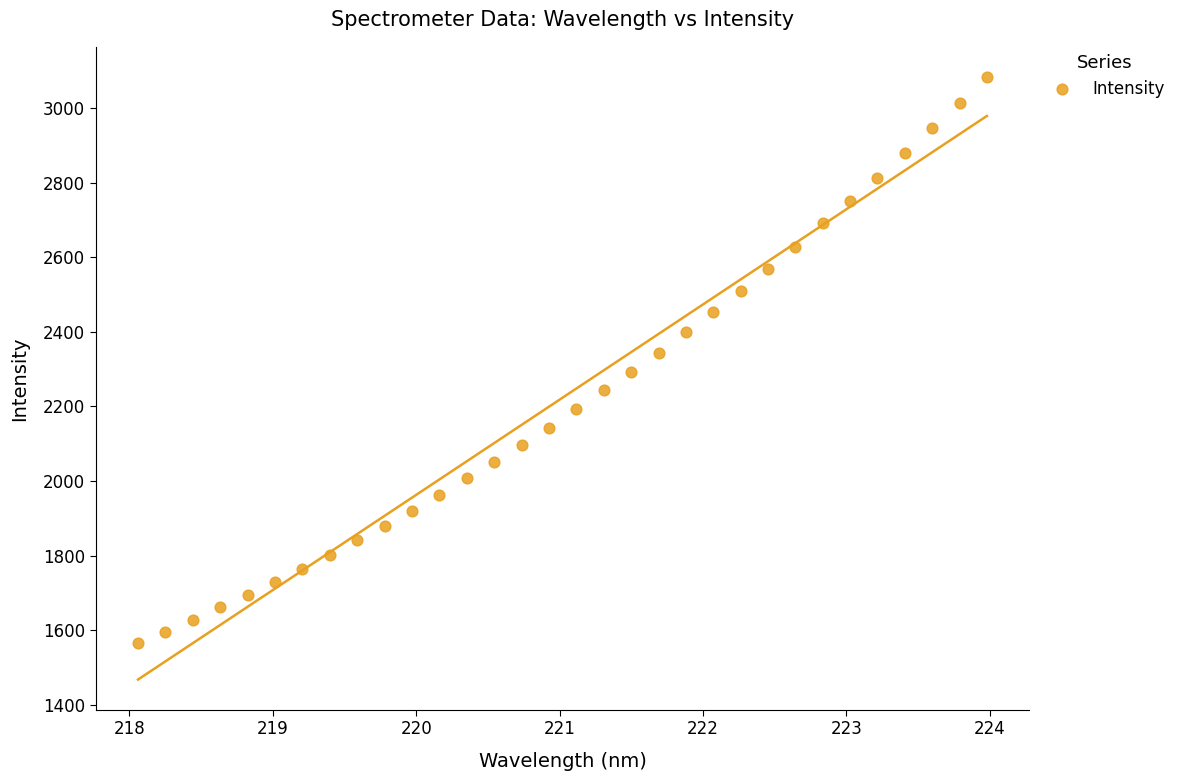

What is the range of X values (max minus min)?

5.9